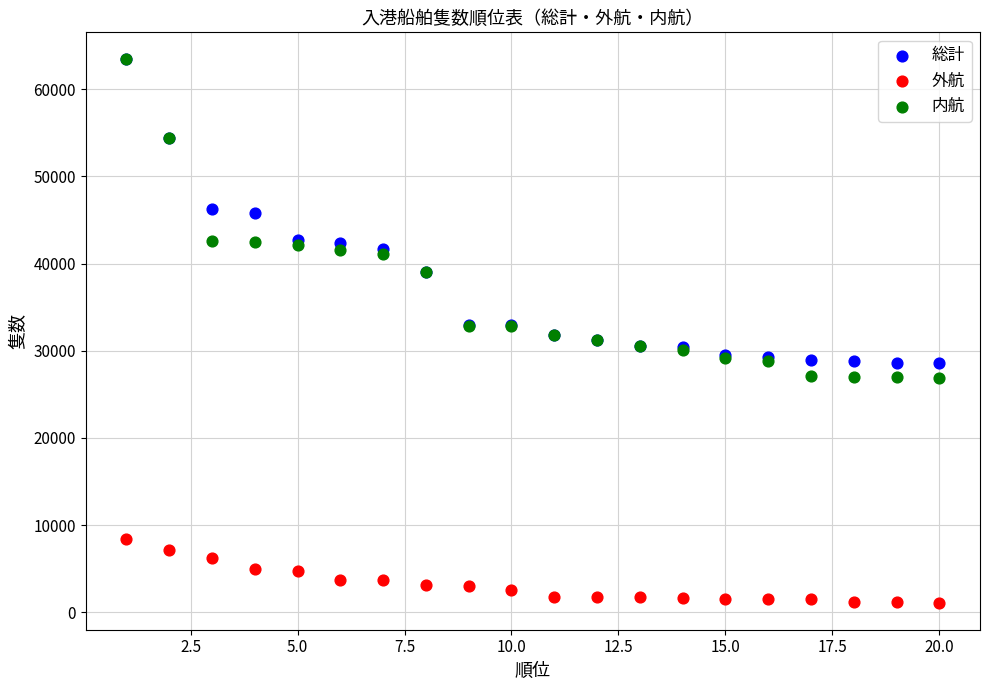

Which series has the widest spread of Y values?

内航